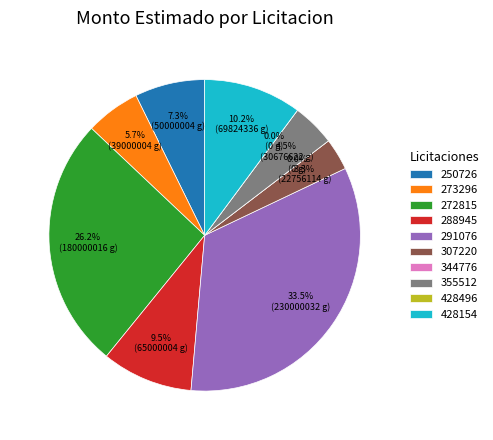

To the nearest percent, what is the difference between the largest and smallest slice percentages?

33%